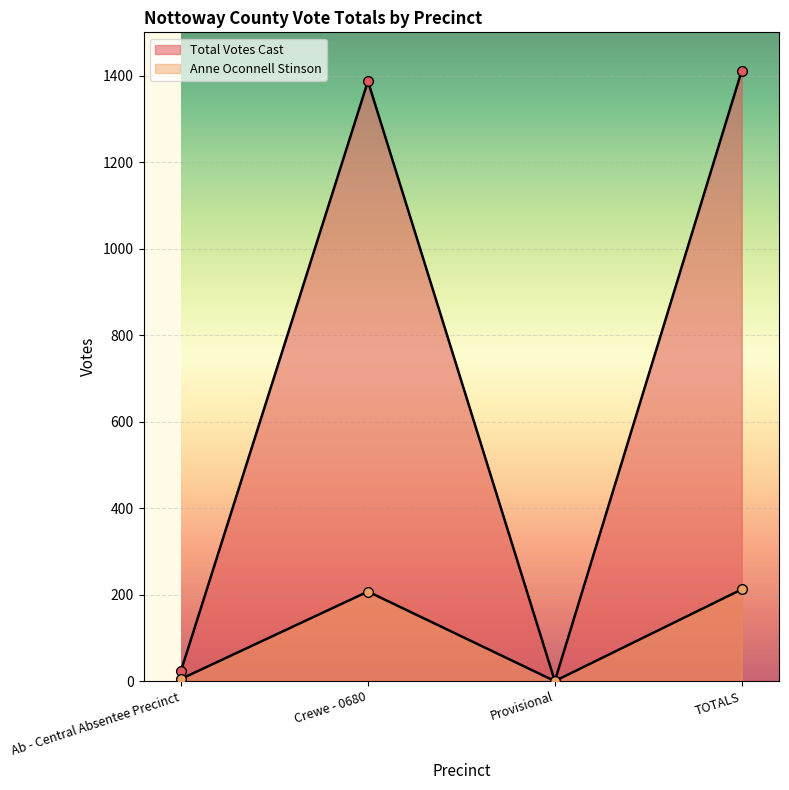

Which series changed the most between Ab - Central Absentee Precinct and Provisional?

Total Votes Cast